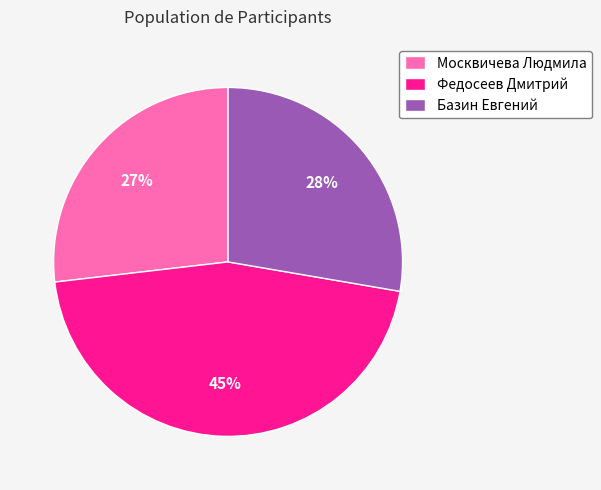

Approximately how many times larger is the value at Базин Евгений compared to Москвичева Людмила?

1.0